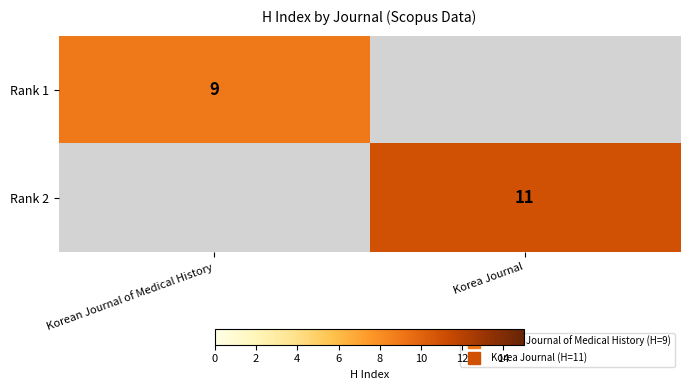

List the series in order of their peak value, highest first.

Rank 2, Rank 1